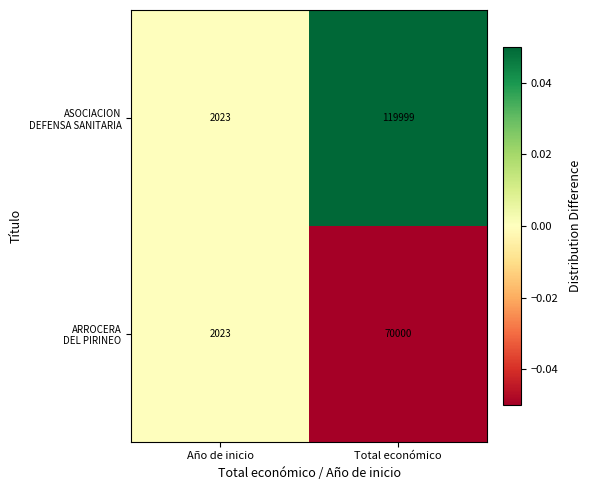

Which category has the lowest value across all series?

Año de inicio